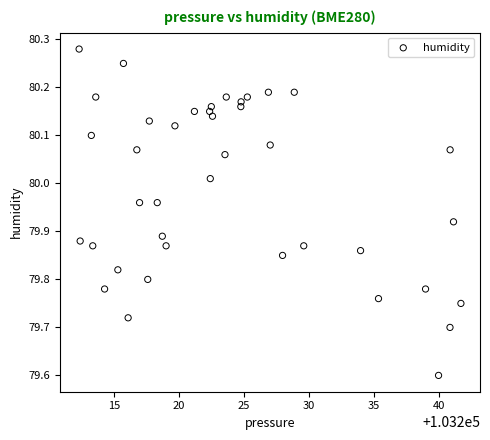

What Y value in the scatter plot is closest to 79?

79.6